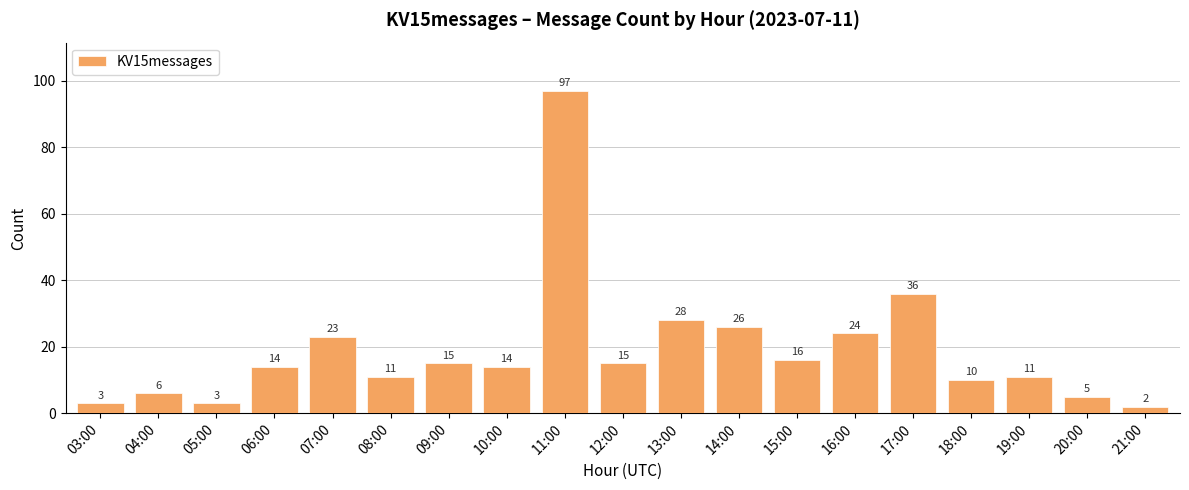

What is the value of the 17th bar from the left?

11